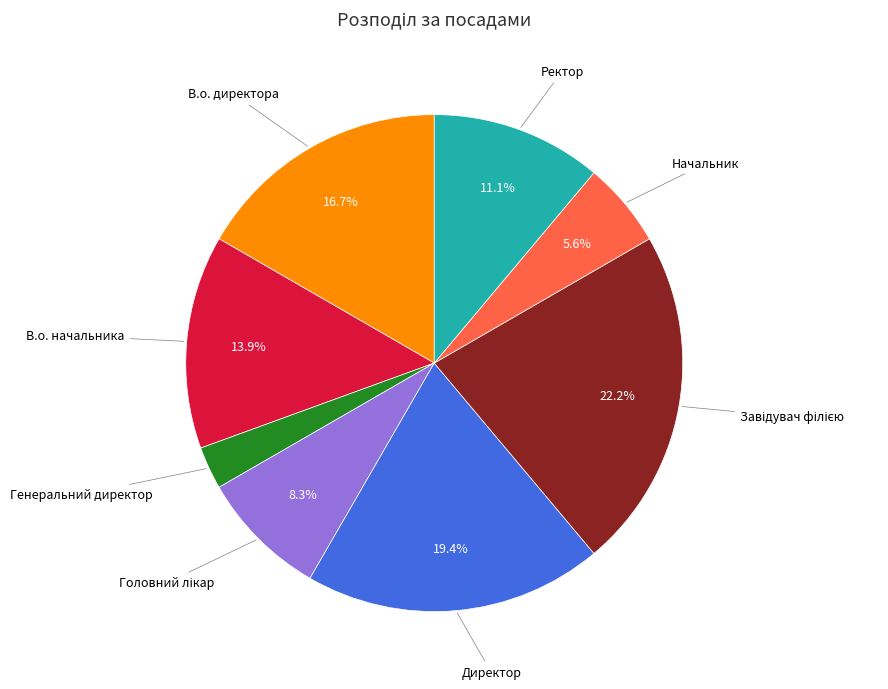

Is there a majority slice in this chart?

No